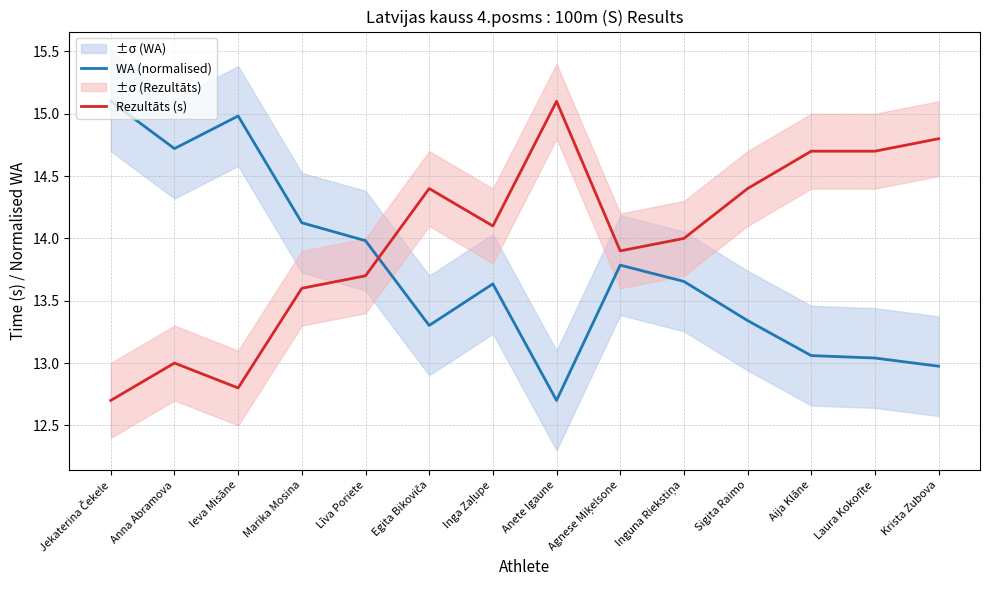

Rank the series by their average value, from lowest to highest.

WA (normalised), Rezultāts (s)